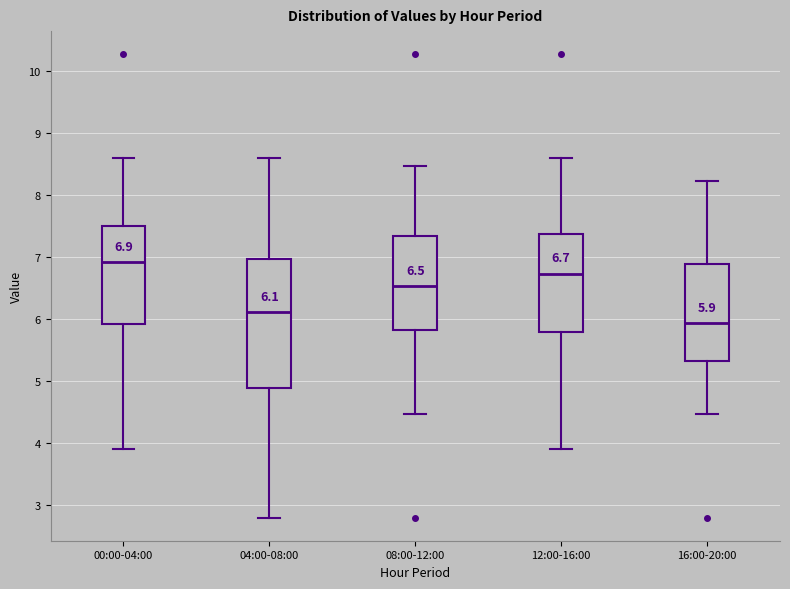

Which box is the tallest, from its lower edge to its upper edge?

04:00-08:00